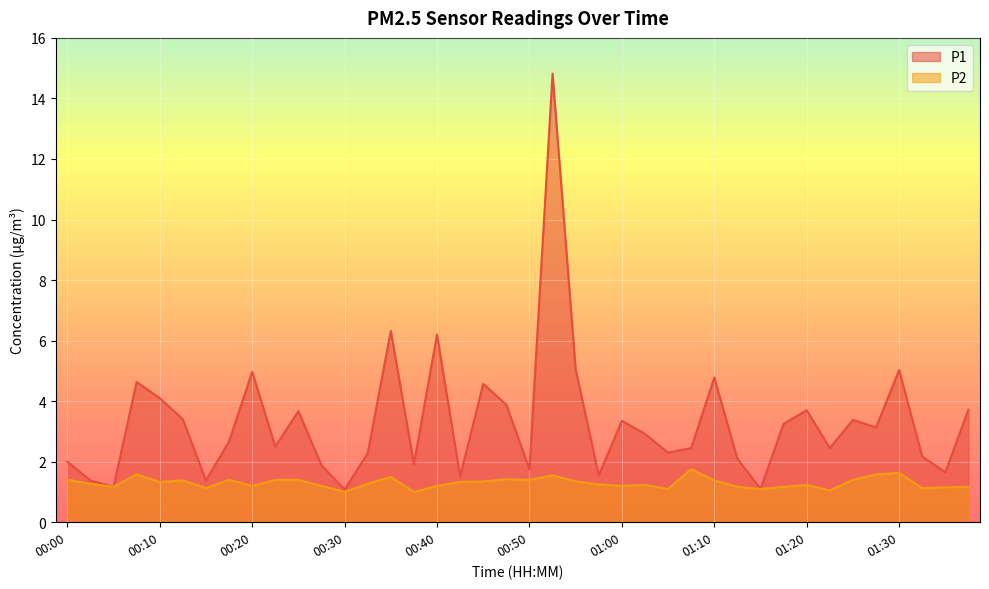

In P1, how many points are lower than both neighbors (excluding endpoints)?

13